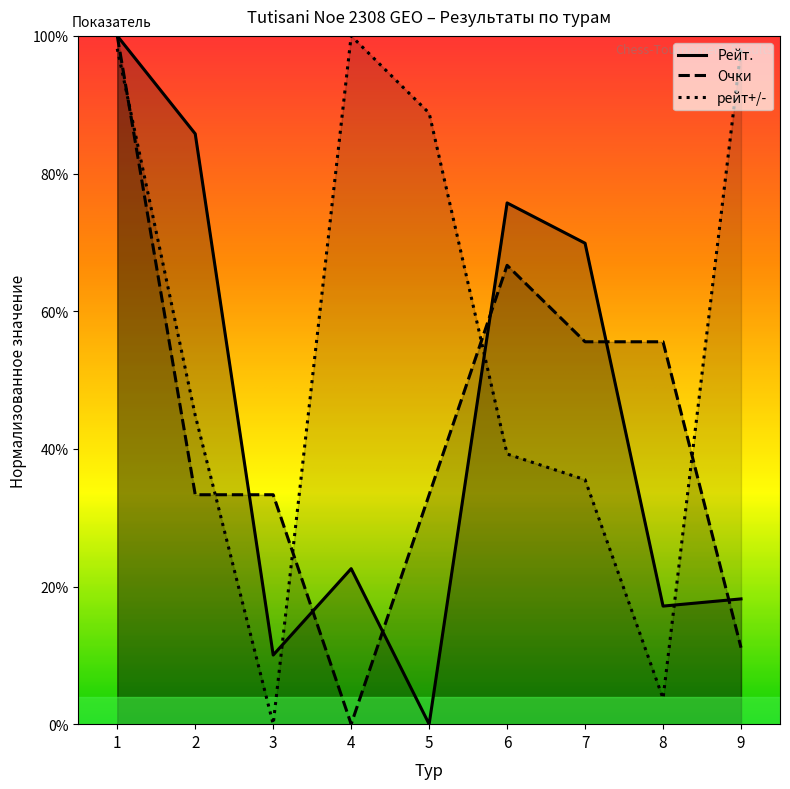

Rank the categories by Очки value from lowest to highest.

4, 9, 2, 3, 5, 7, 8, 6, 1